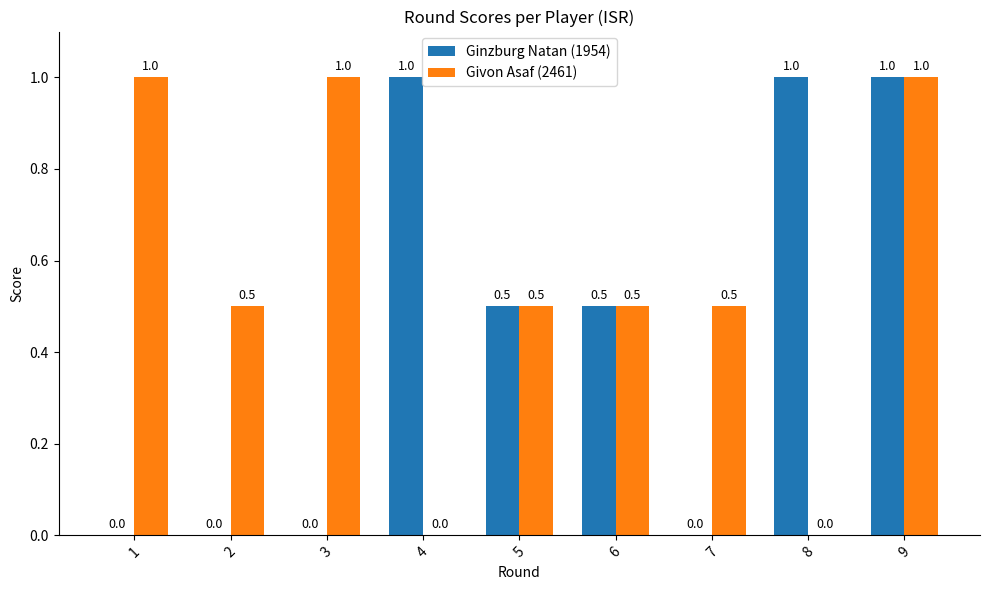

How many groups of bars are there?

9